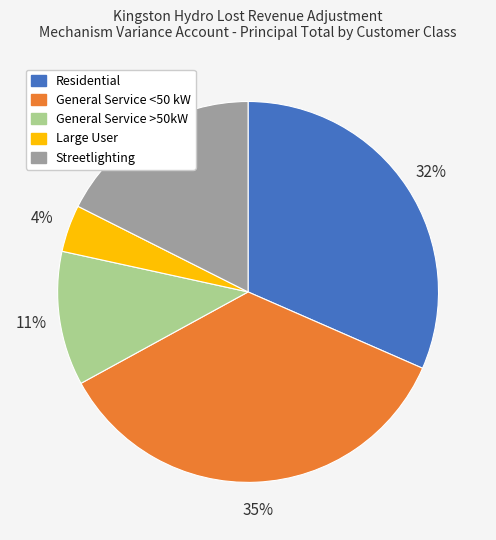

To the nearest percent, what portion does General Service <50 kW represent?

35%